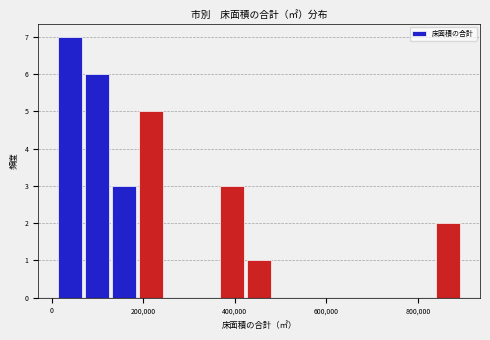

Around what value on the x-axis is the tallest bar? Give the approximate position of its centre, as read against the axis.

40000